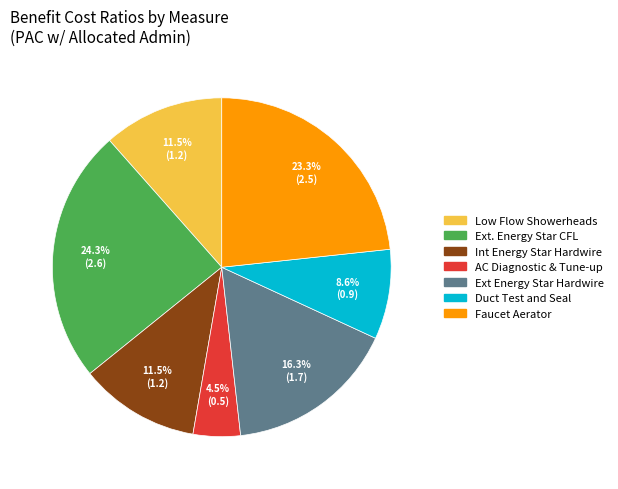

Is there a majority slice in this chart?

No